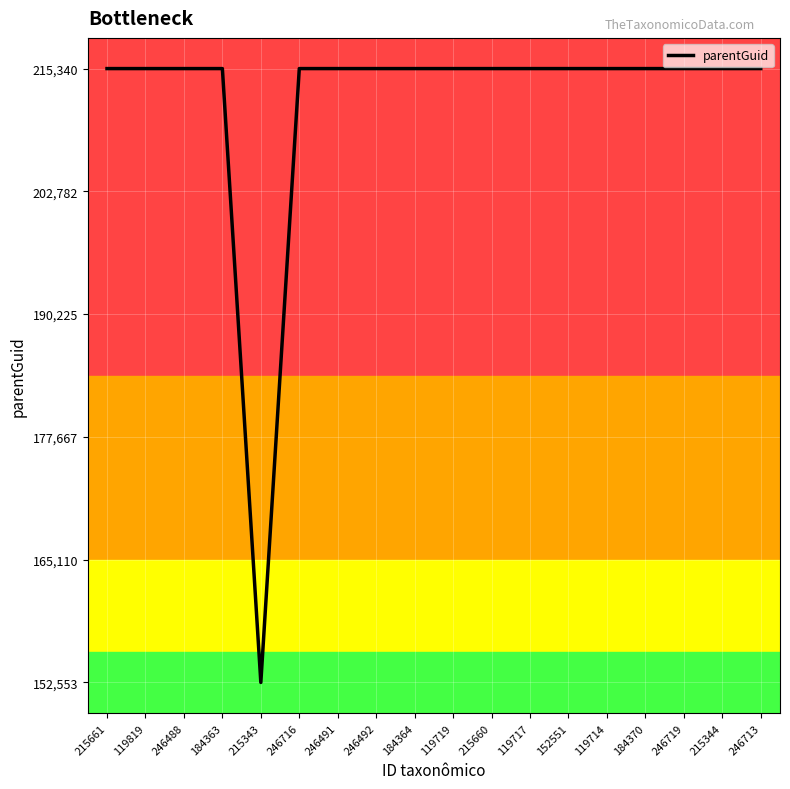

How many series are shown in this chart?

1